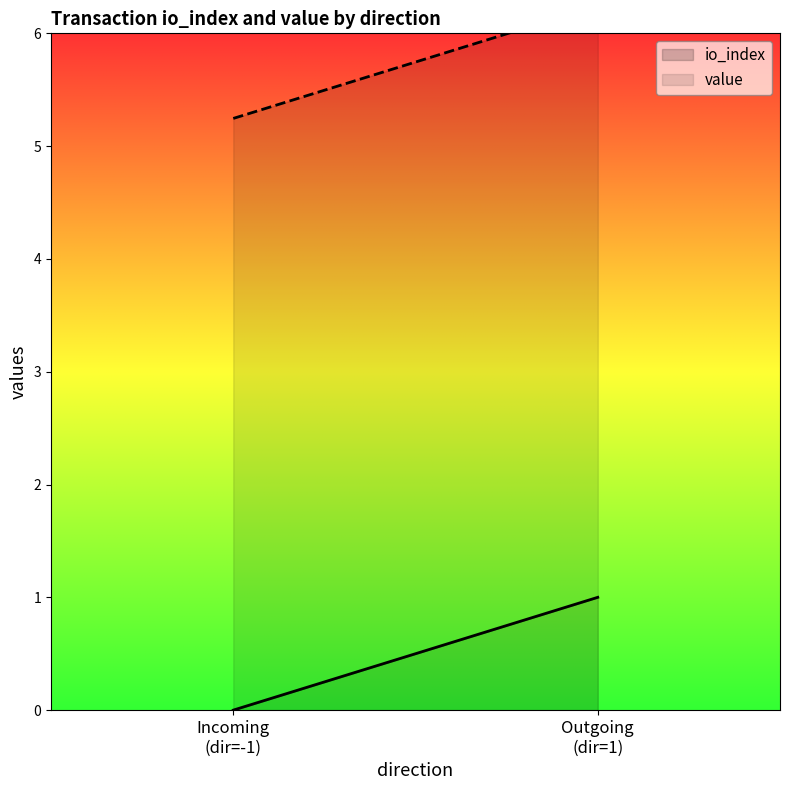

True or false: io_index and value intersect in this chart.

False